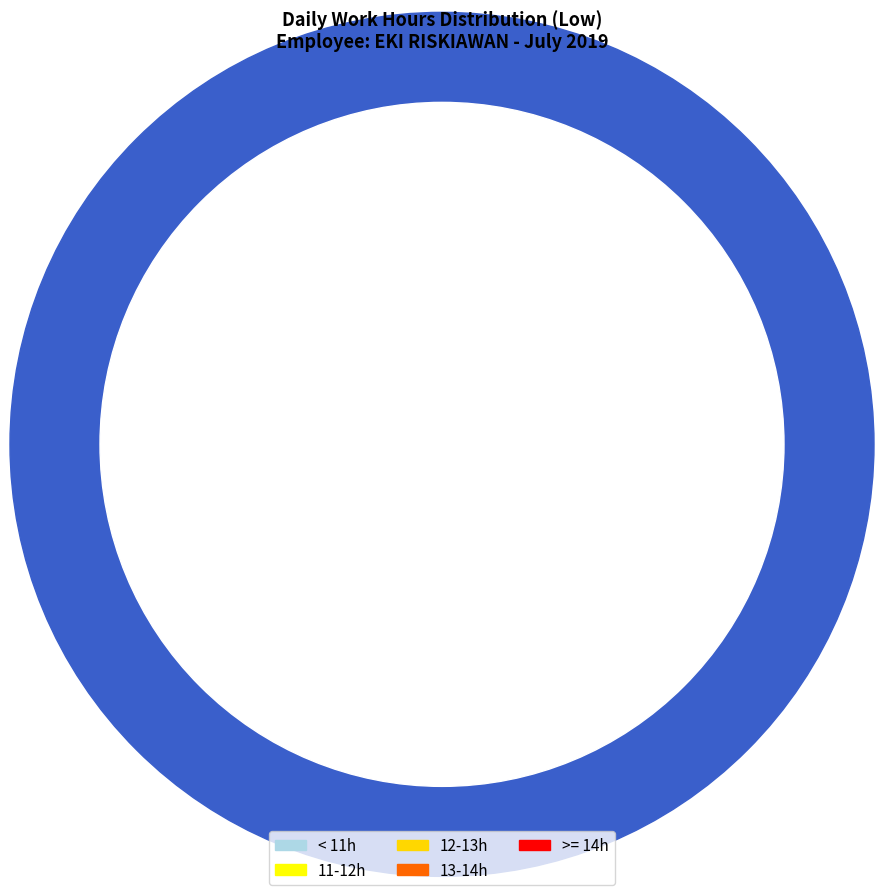

Which slice is the largest?

>= 14h